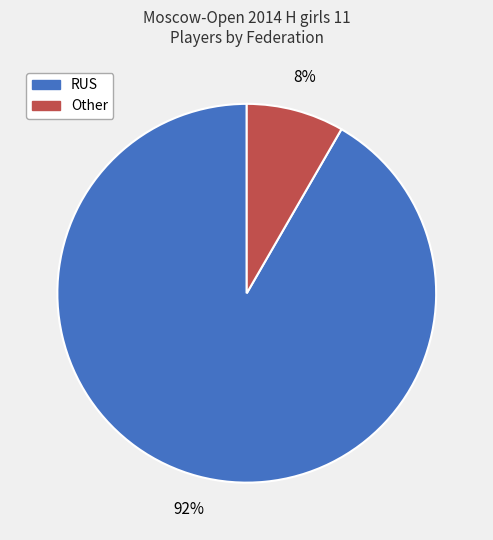

Which has a higher value, Other or RUS?

RUS